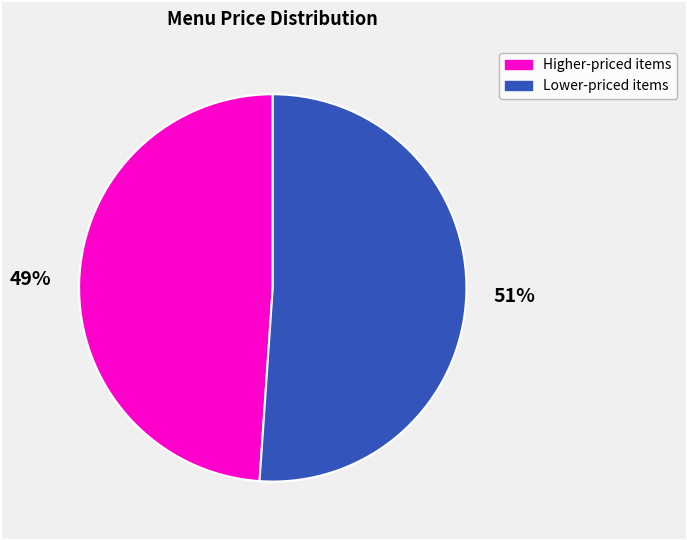

To the nearest percent, what is the difference between the largest and smallest slice percentages?

2%